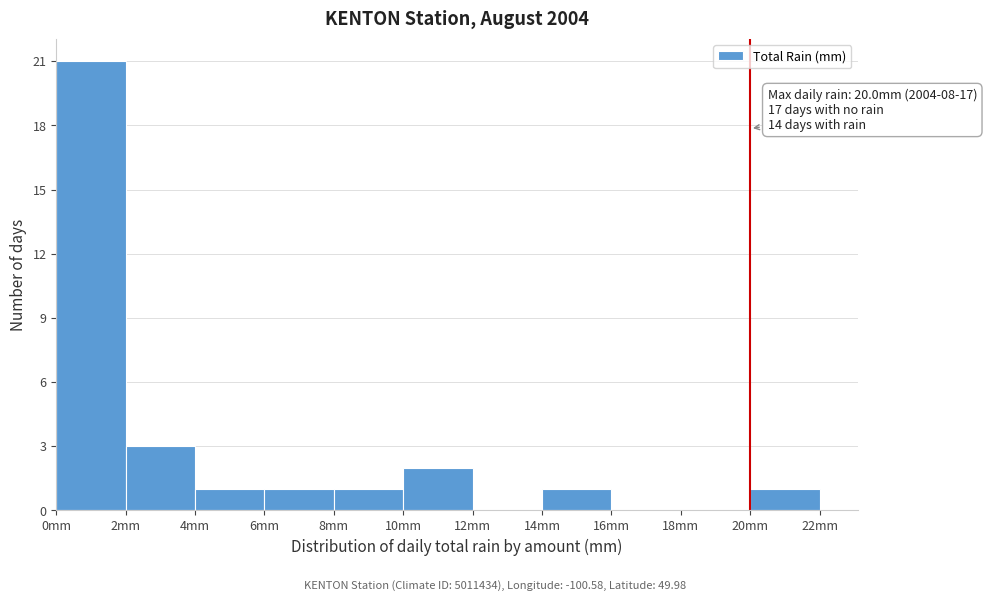

Which range on the x-axis has the tallest bar?

0 to 2